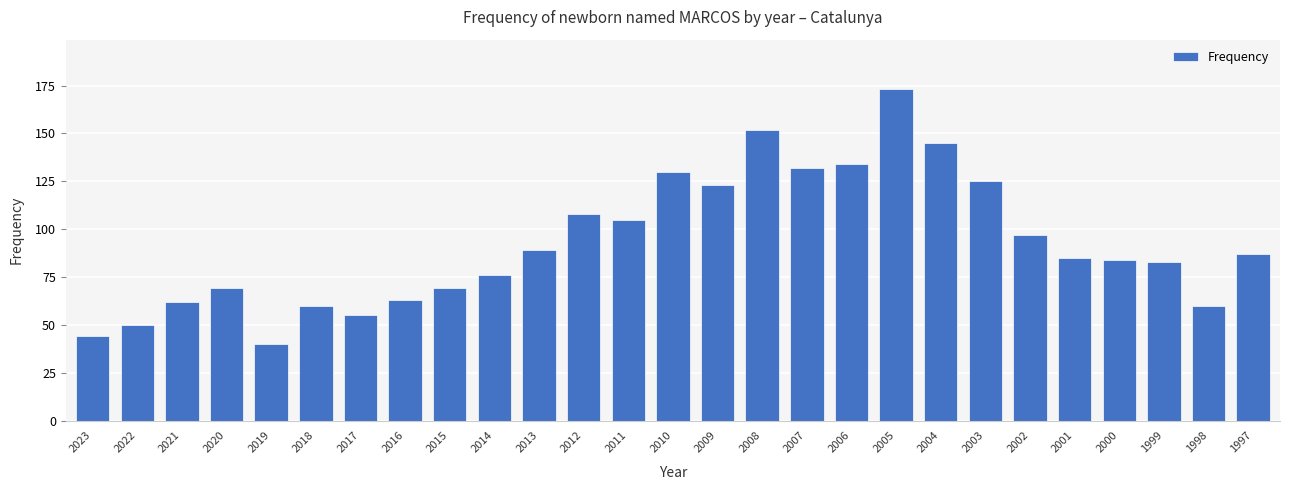

What is the change in value from 2023 to 2018?

+16